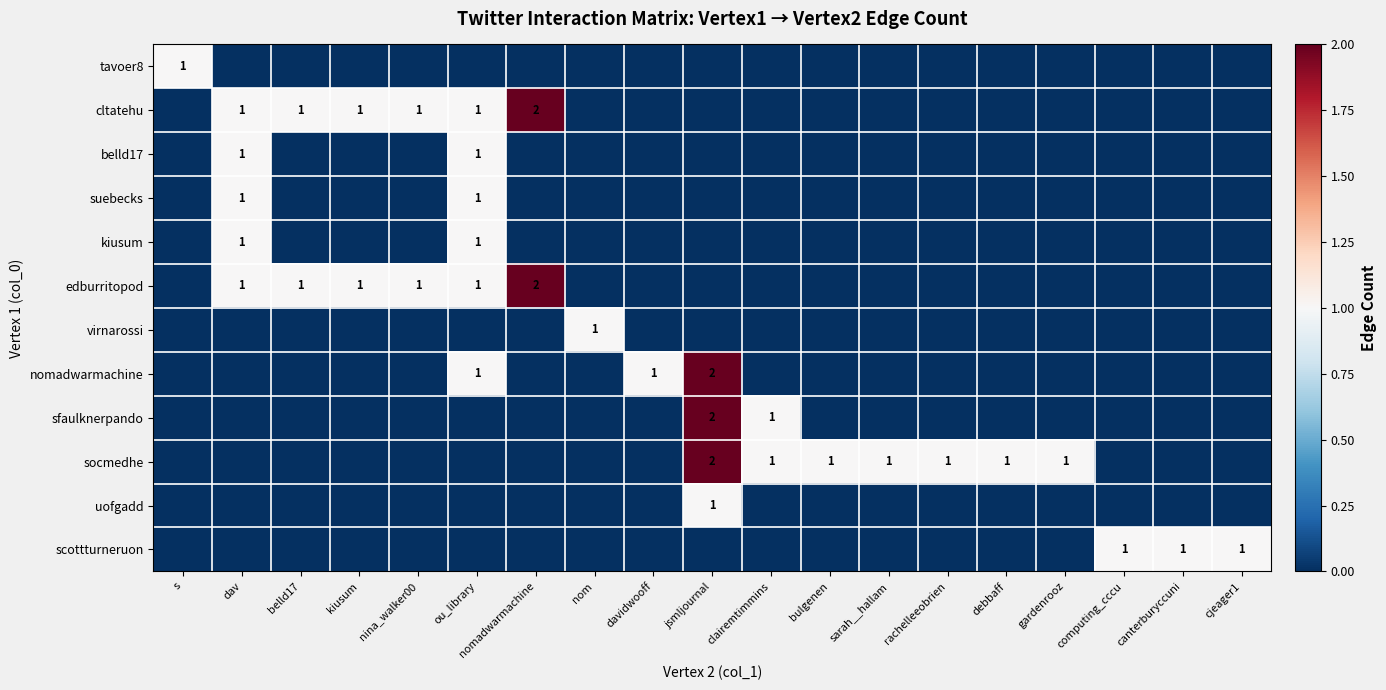

Is it true that kiusum equals 0 at ou_library?

False